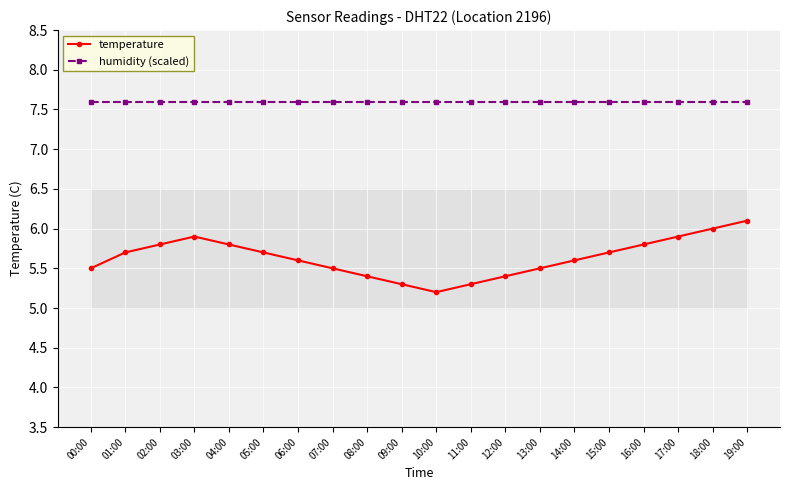

What is the average value of the temperature series?

5.6